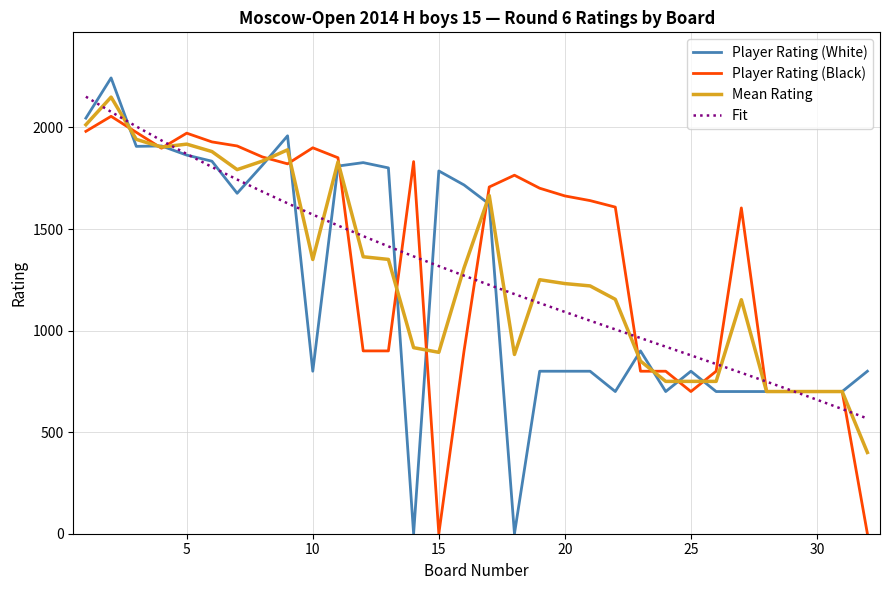

Which series has the largest range (max minus min)?

Player Rating (White)